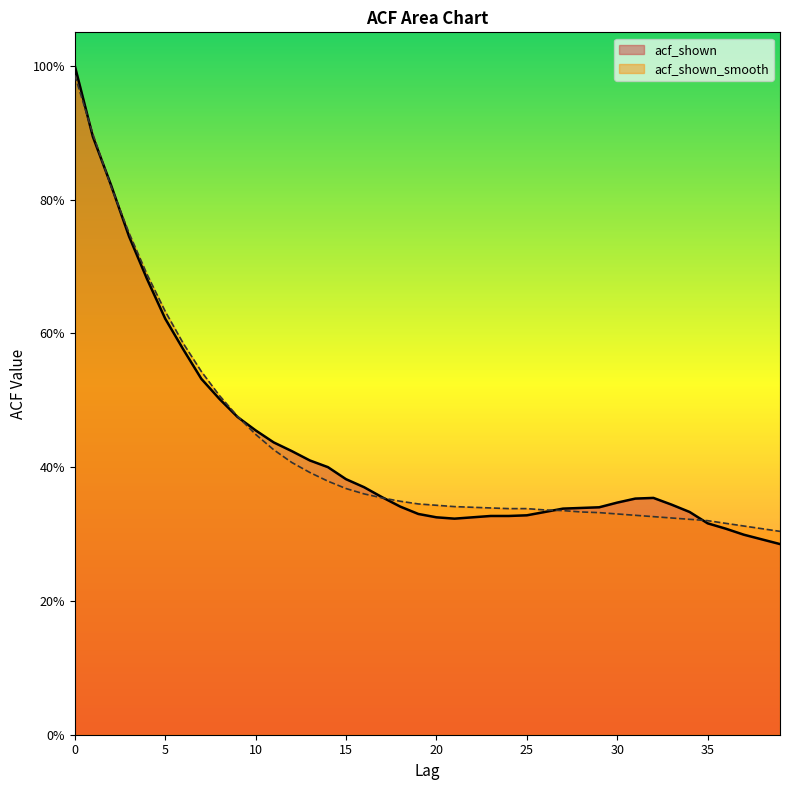

Rank the series at 9 from lowest to highest value.

acf_shown_line, acf_shown_smooth_line